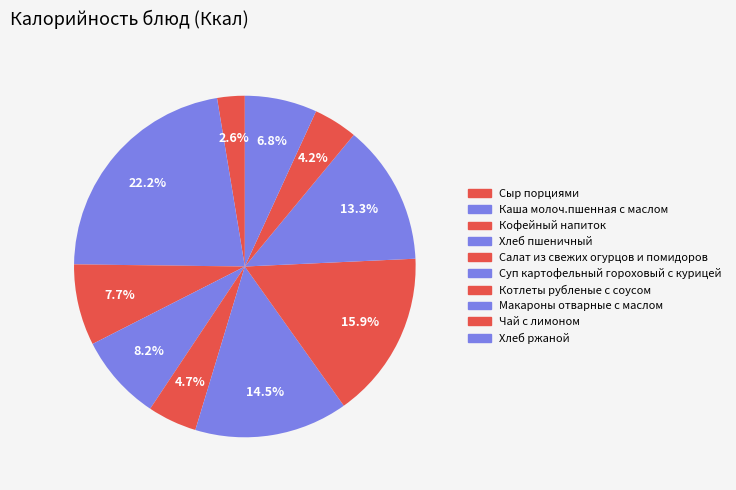

Which has a higher value, Чай с лимоном or Макароны отварные с маслом?

Макароны отварные с маслом